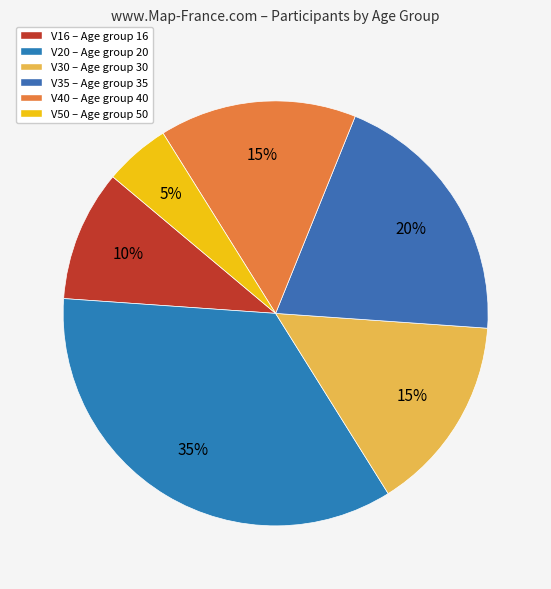

Count the number of slices in the pie.

6